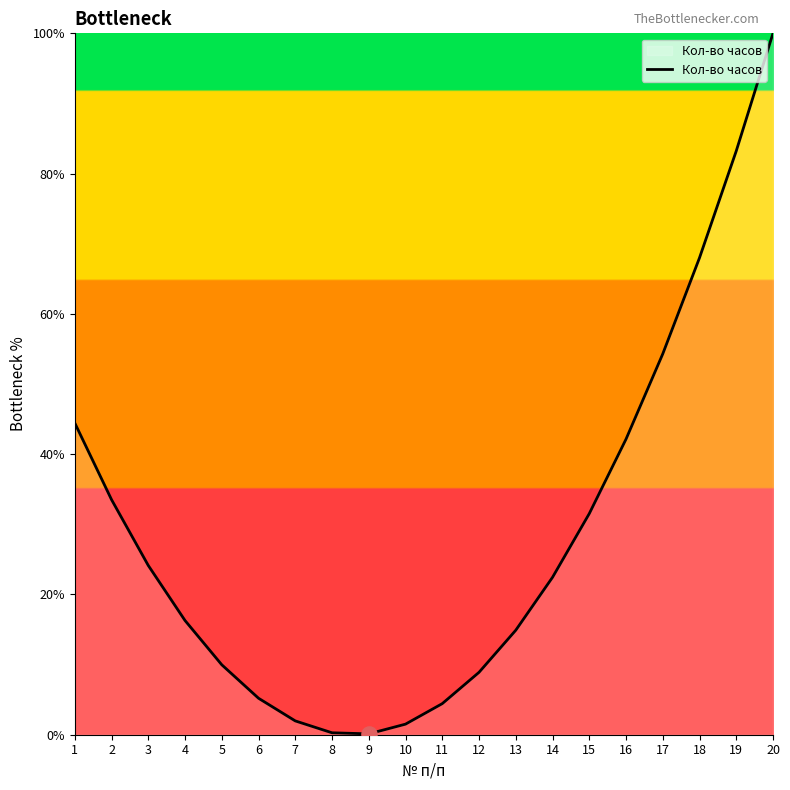

Between 8 and 13, which is larger?

13